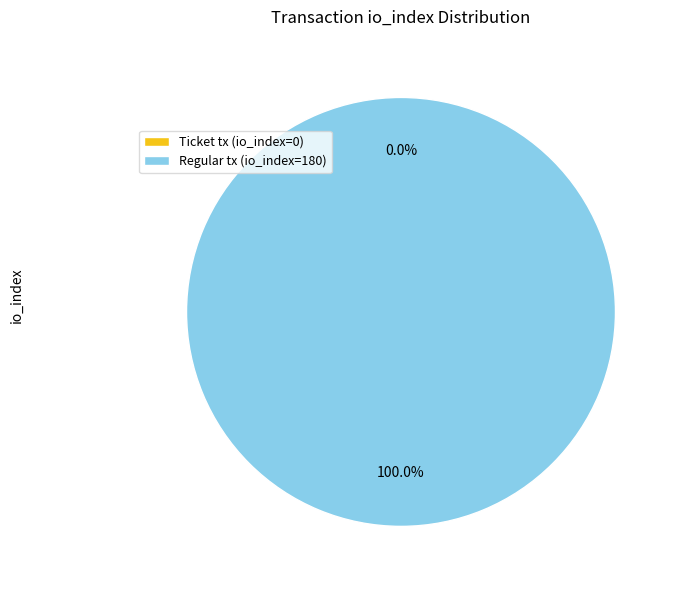

To the nearest percent, what is the combined percentage of Ticket tx (io_index=0) and Regular tx (io_index=180)?

100%